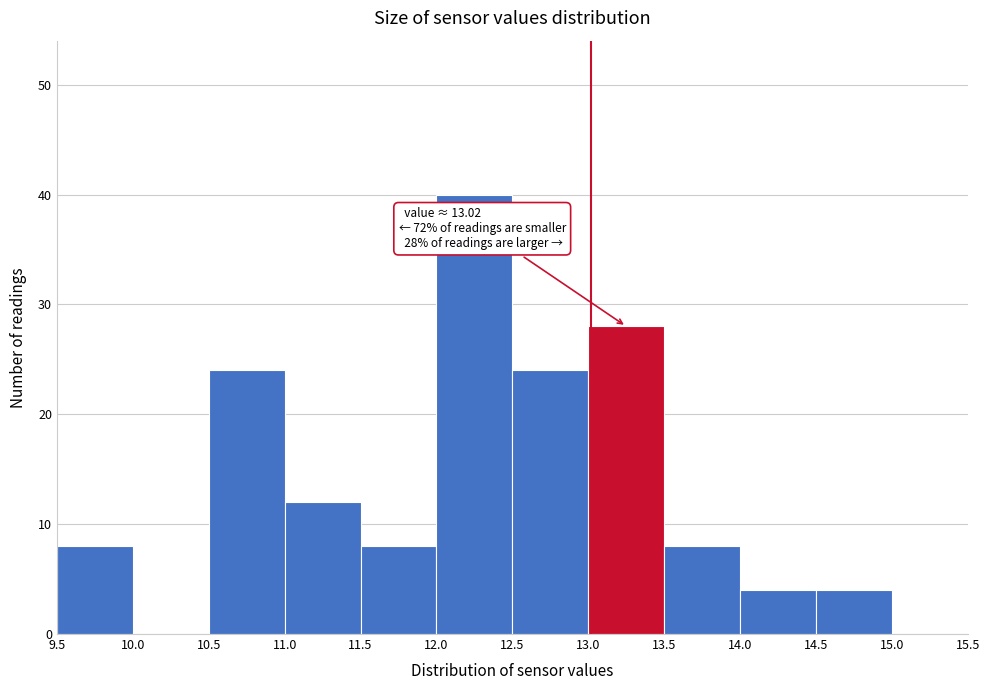

Which range on the x-axis has the tallest bar?

12.0 to 12.5